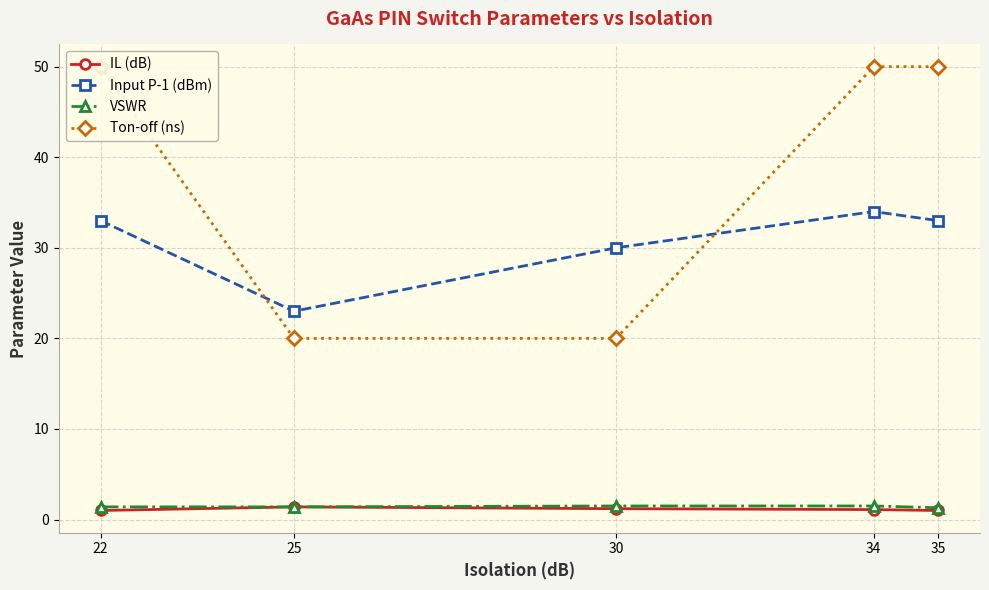

True or false: VSWR has more than 0 interior local peaks.

False